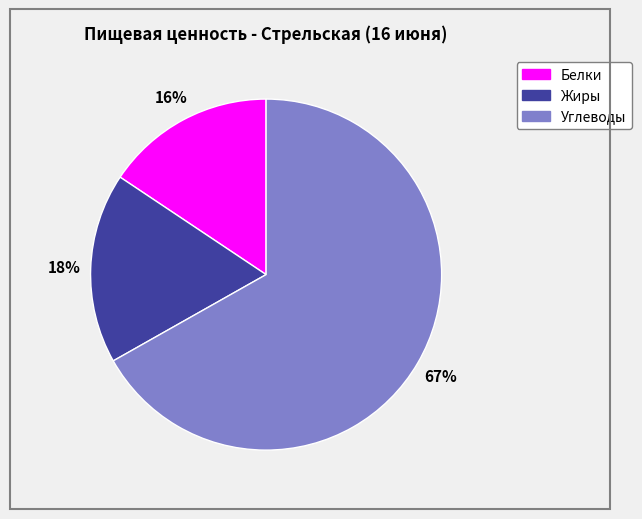

Between Белки and Жиры, which is larger?

Жиры